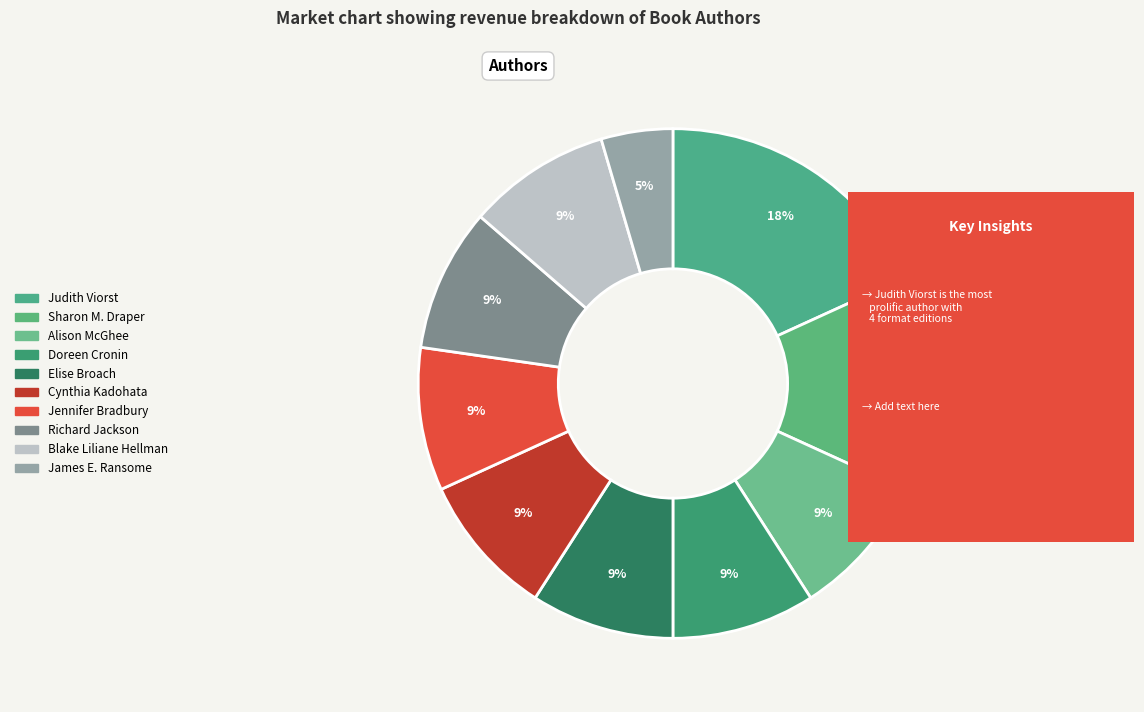

Count the number of slices in the pie.

10